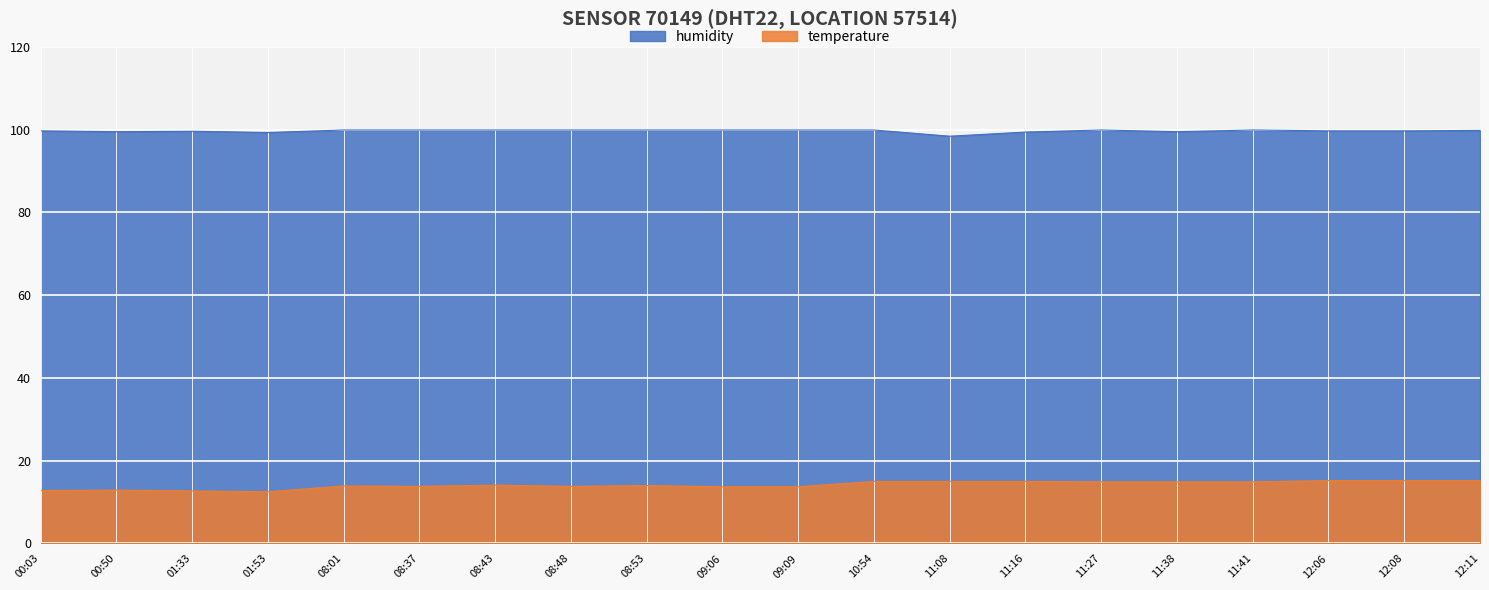

What are all the series names shown in the legend?

humidity, temperature